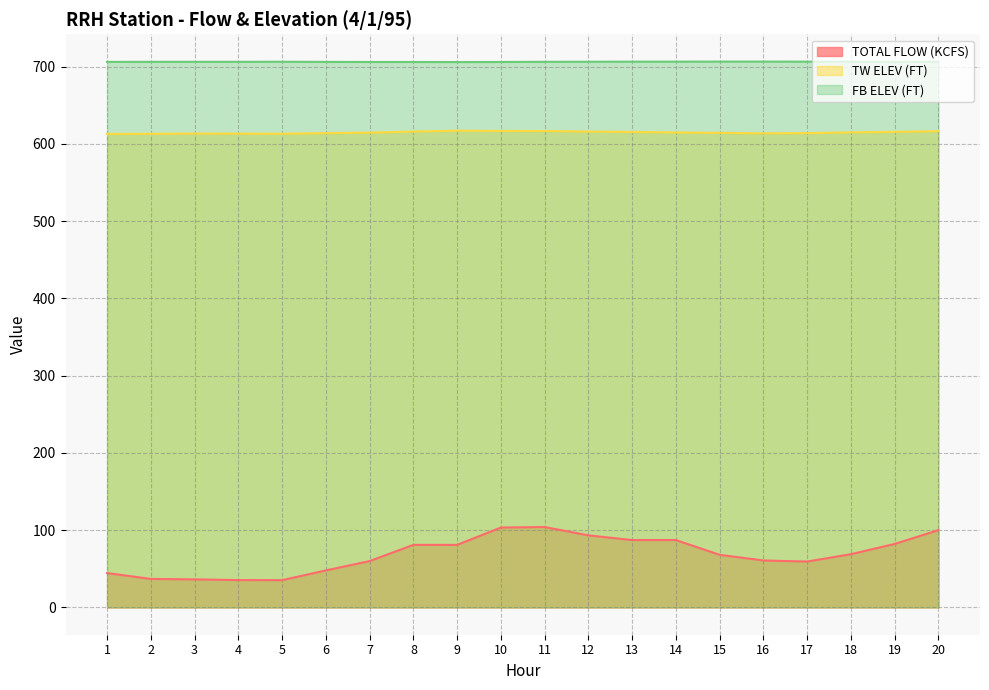

In TW ELEV (FT), how many points are higher than both neighbors (excluding endpoints)?

2